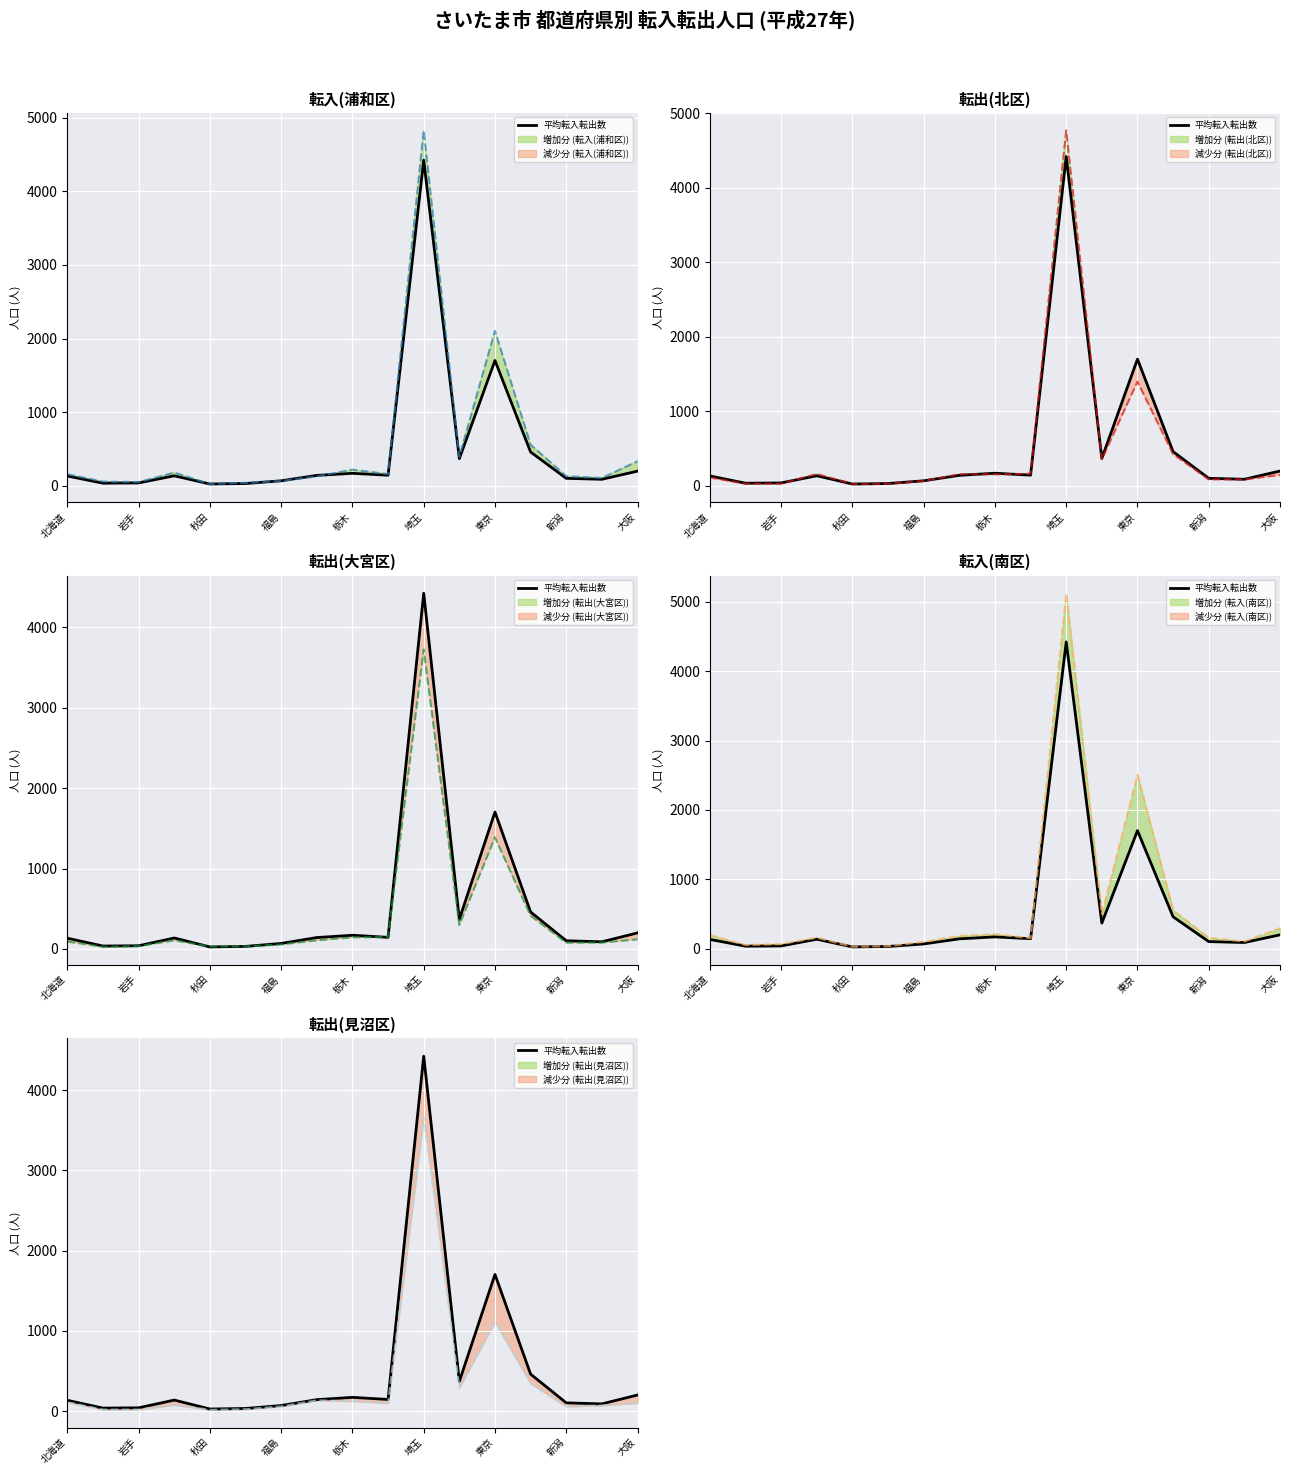

List the series in order of their peak value, highest first.

転入(南区), 転入(浦和区), 転出(北区), 平均転入転出数, 転出(大宮区), 転出(見沼区)